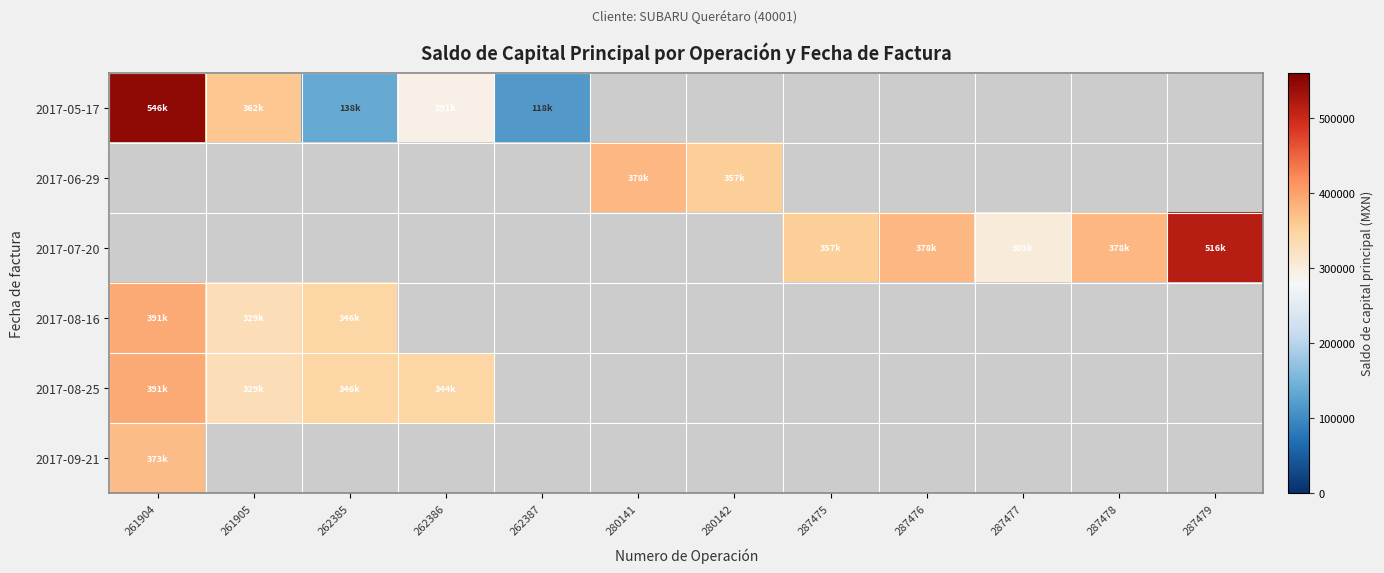

Is it true that 2017-05-17 equals 546043.3 at 261904?

True